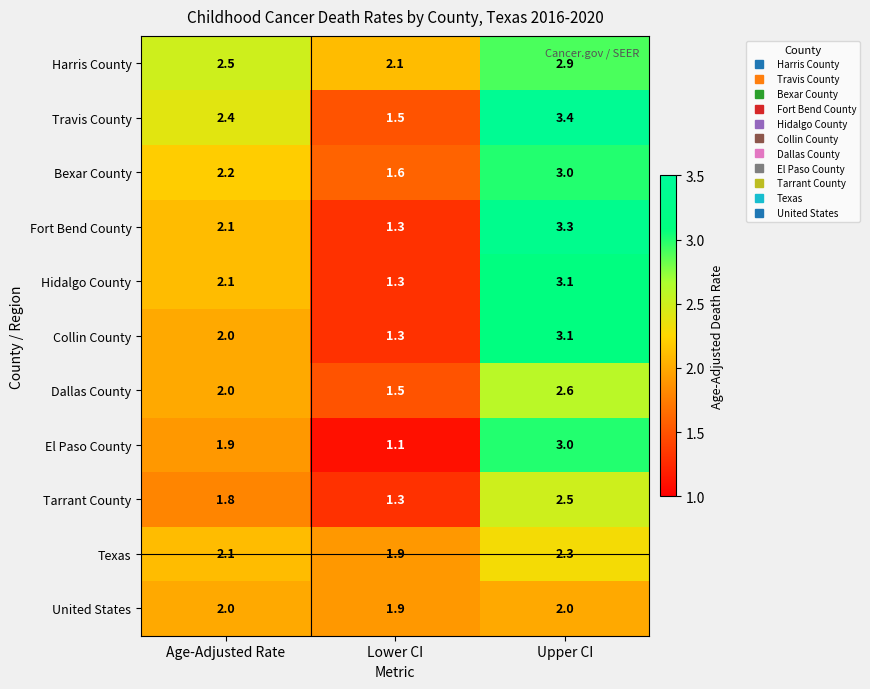

What value does the Dallas County series have at Age-Adjusted Rate?

2.0